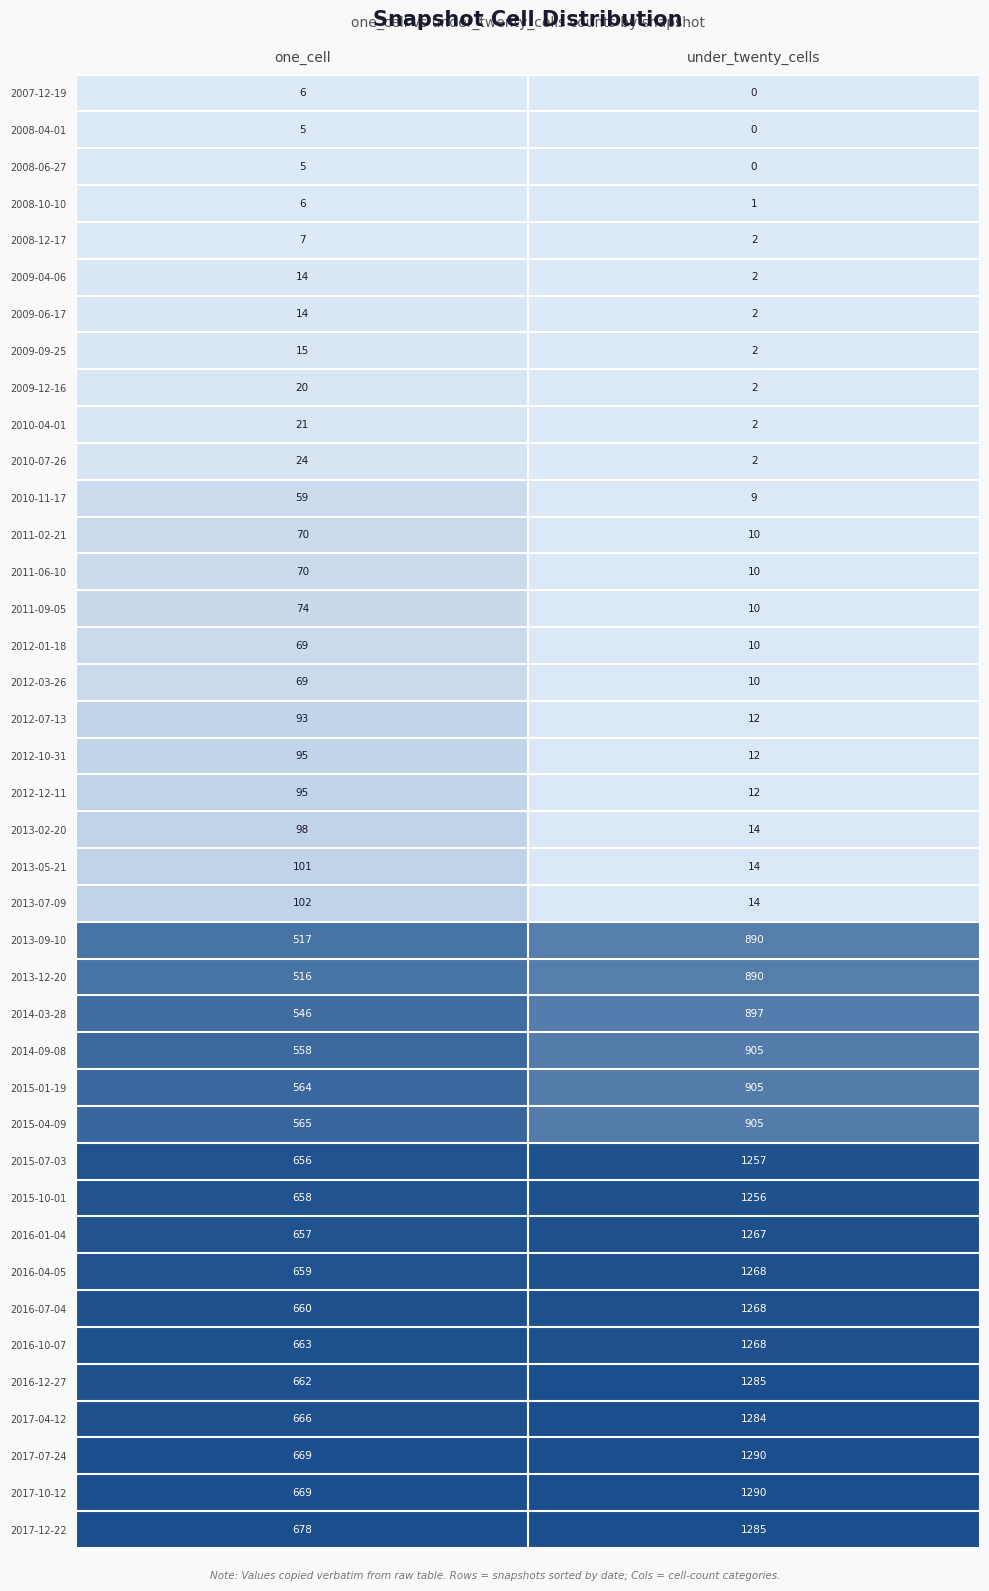

At which label does 2012-07-13 reach its minimum?

under_twenty_cells